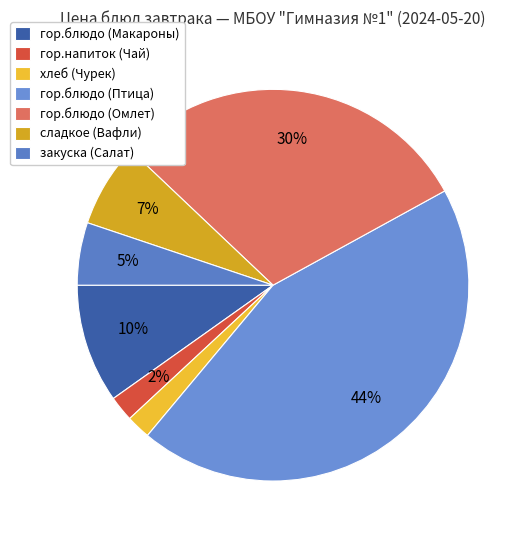

How many slices are in this pie chart?

7